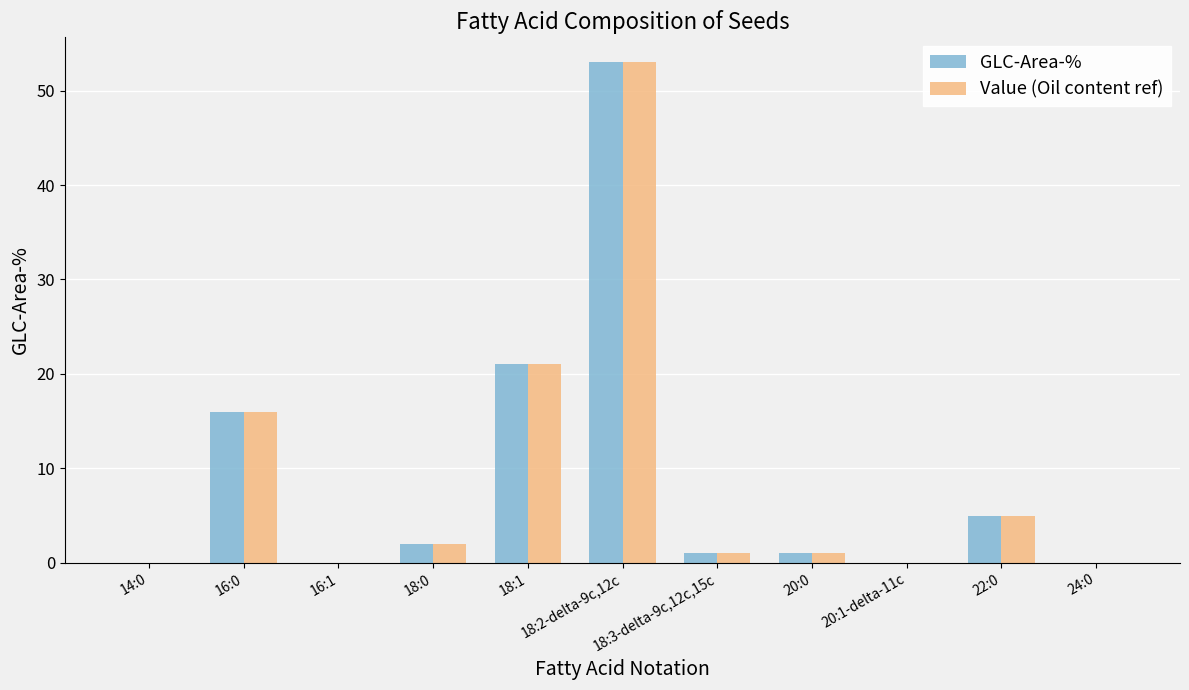

True or false: Value (Oil content ref) has a value of 53.0 at 18:2-delta-9c,12c.

True